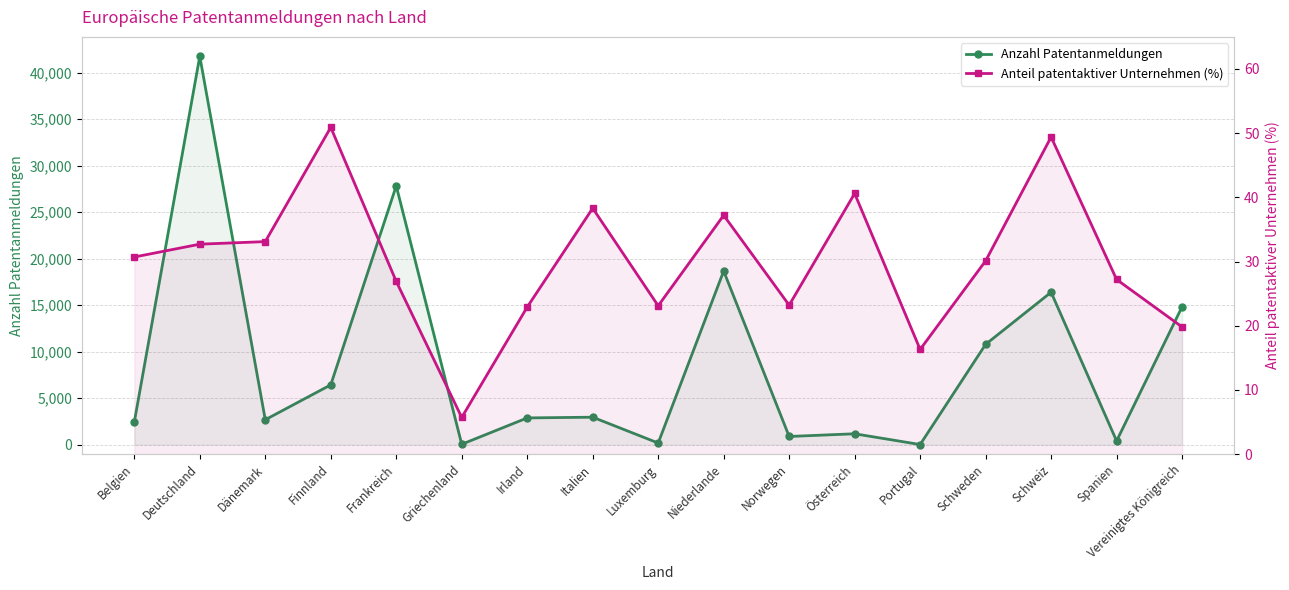

How many interior local valleys does the Anteil patentaktiver Unternehmen (%) series have?

4